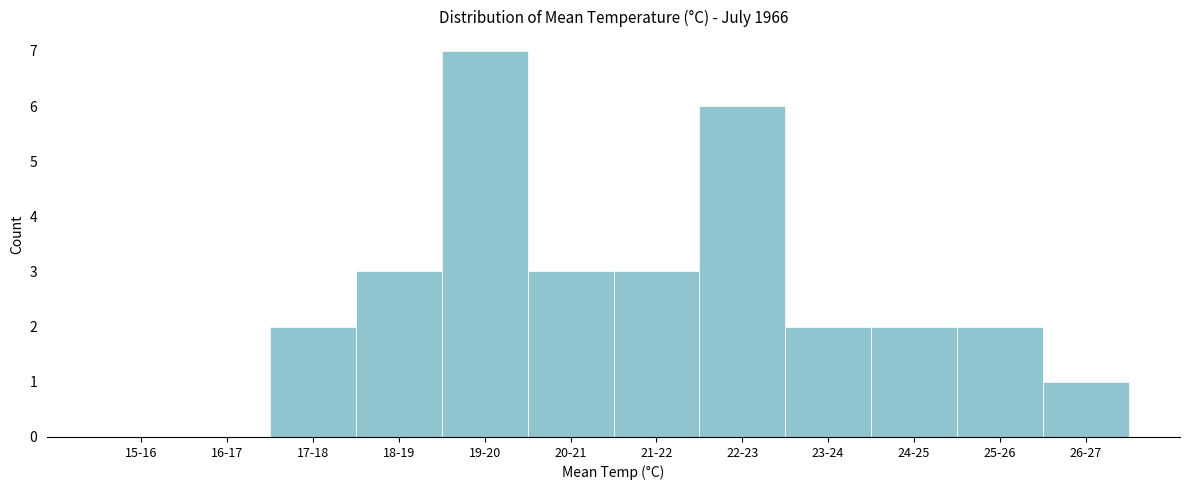

Reading left to right, what are all the values shown in this chart?

15-16=0	16-17=0	17-18=2	18-19=3	19-20=7	20-21=3	21-22=3	22-23=6	23-24=2	24-25=2	25-26=2	26-27=1